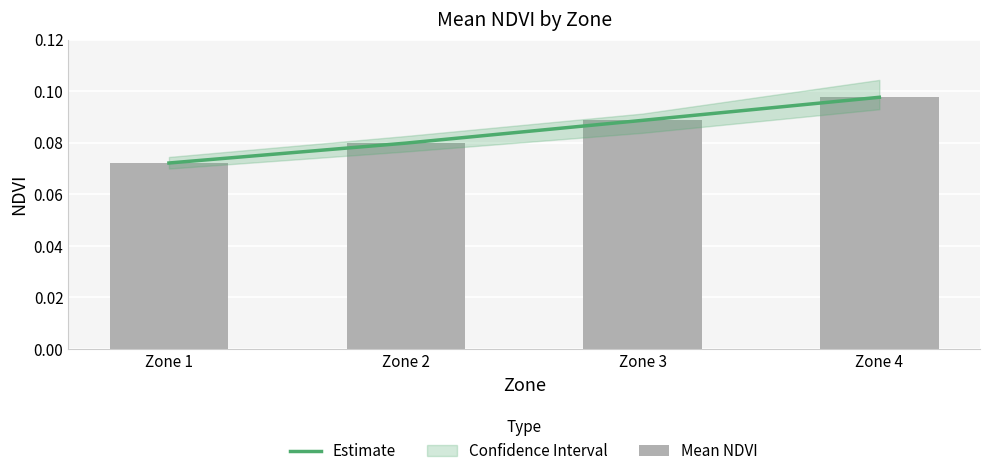

What is the maximum value shown in the chart?

0.1